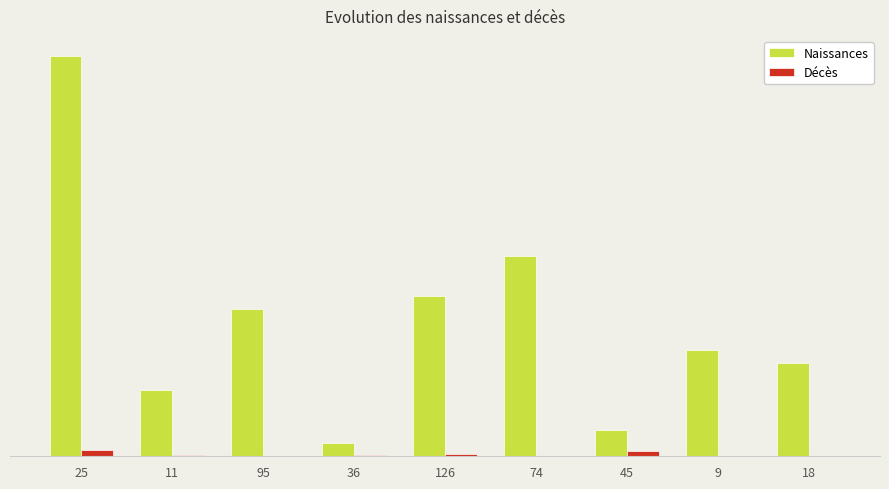

What are all the series names shown in the legend?

Naissances, Décès